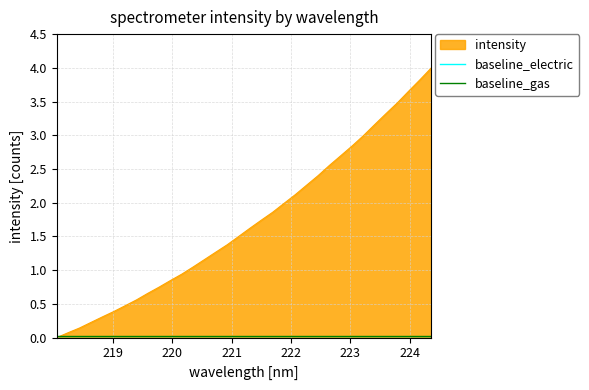

At how many categories does at least one series exceed 0?

34